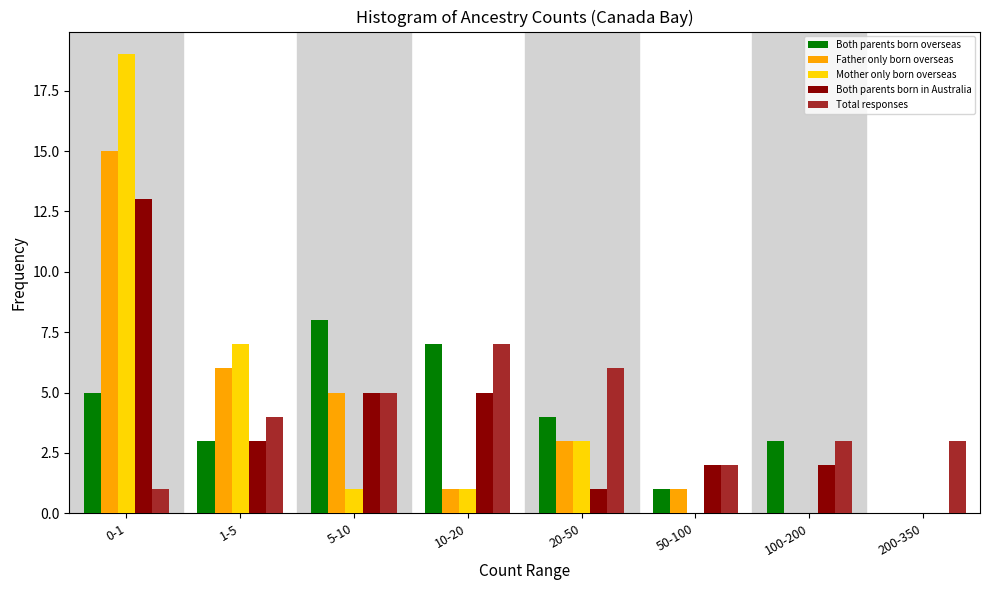

Is it true that Both parents born in Australia equals 1 at 20-50?

True